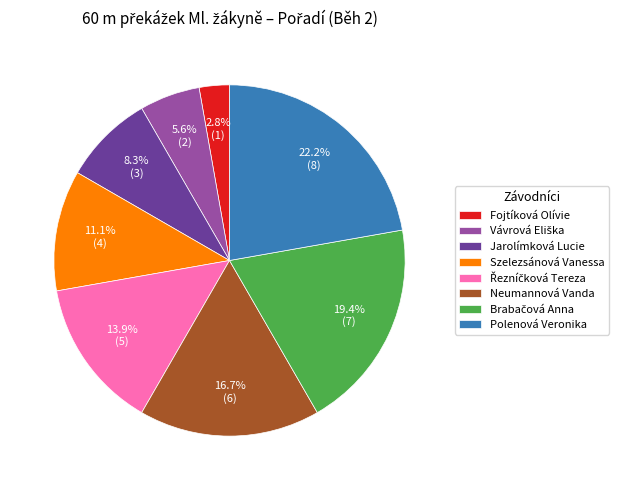

Combined, do Fojtíková Olívie and Polenová Veronika account for over 50%?

No